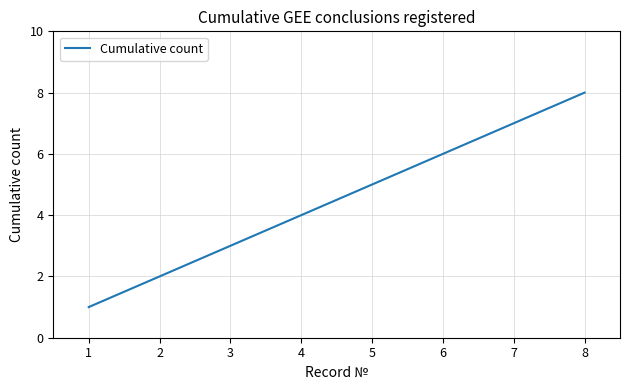

Reading left to right, transcribe all the data shown in this chart.

1	2	3	4	5	6	7	8